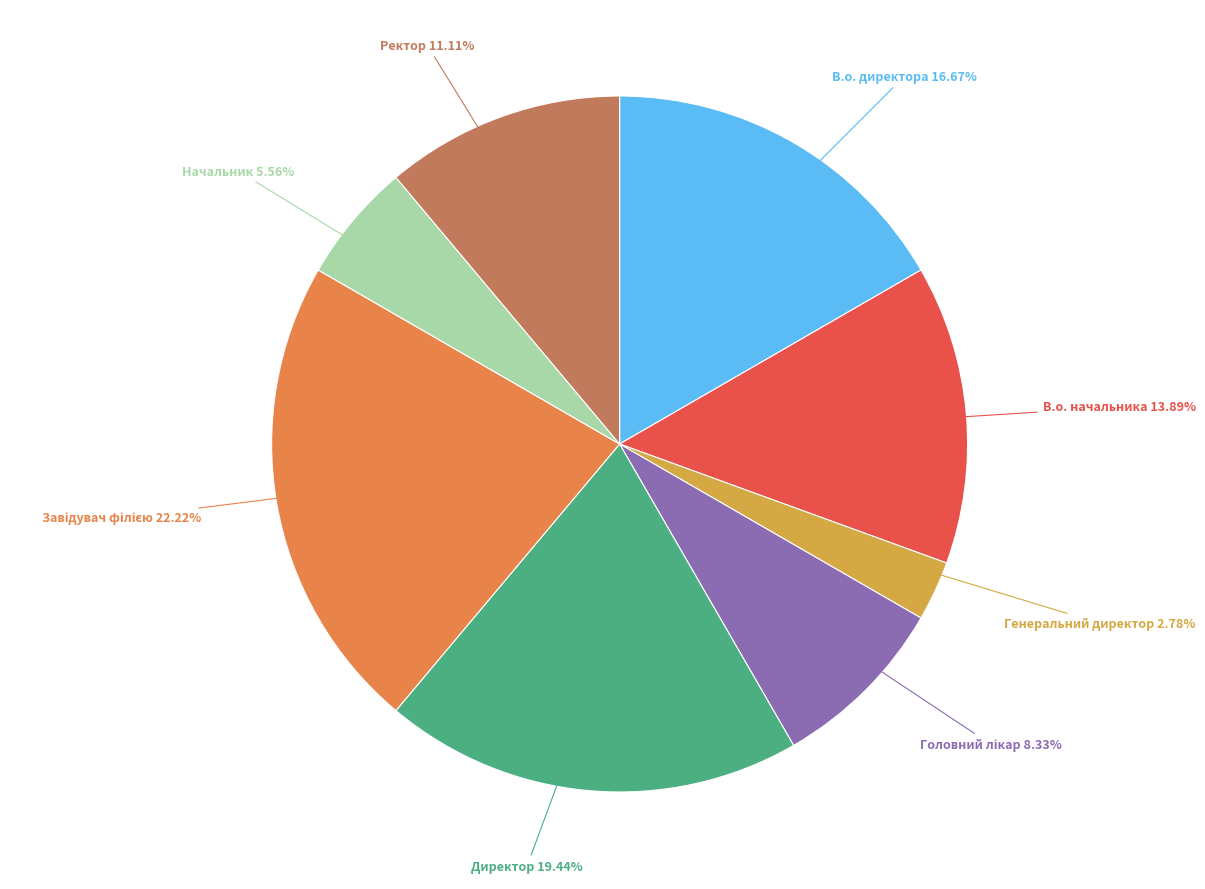

Is the sum of Директор and Ректор greater than half?

No